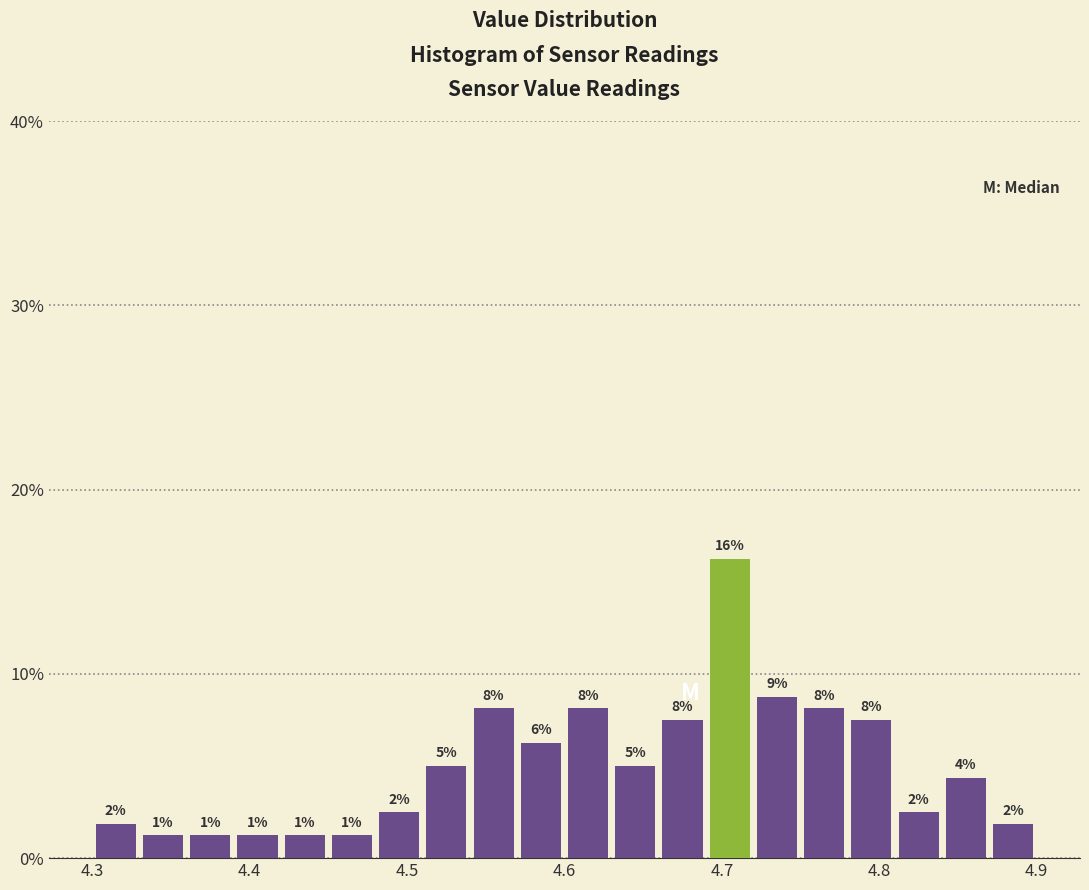

Read against the x-axis, roughly where is the centre of the tallest bar?

4.71